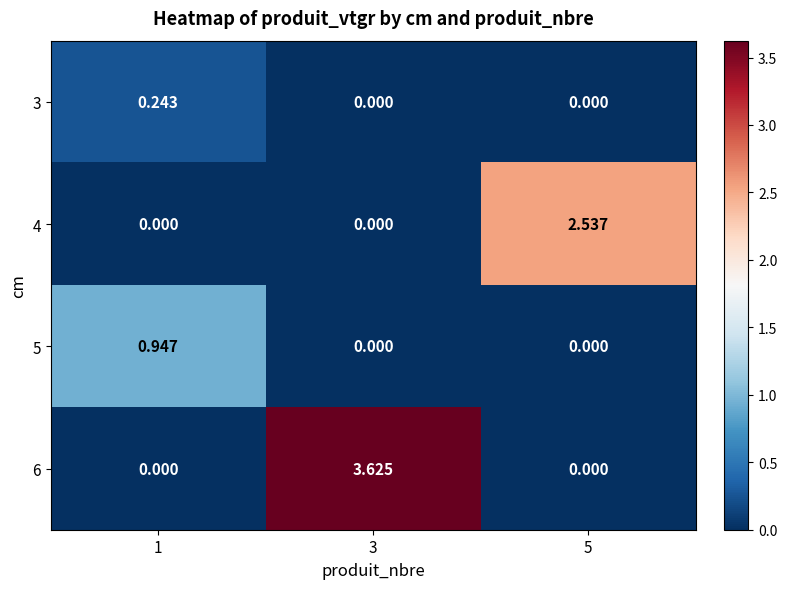

Which series has the largest total across all categories?

6